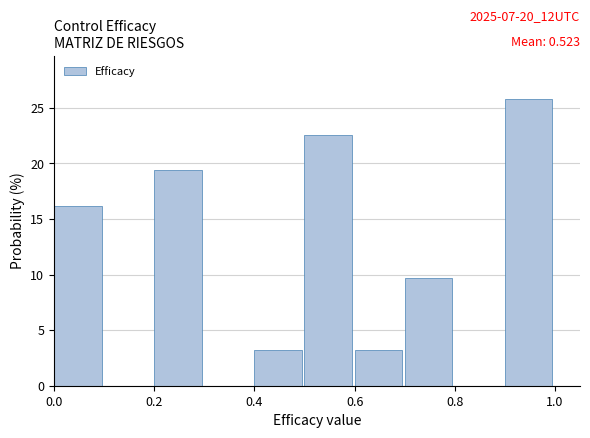

Over which range of the x-axis is the bar tallest?

0.9 to 1.0